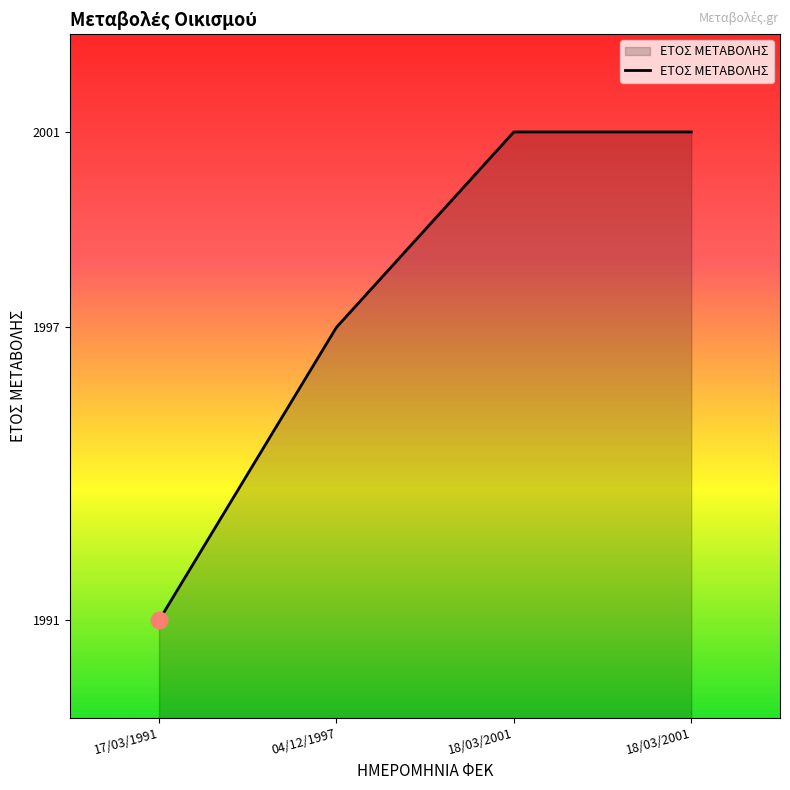

What is the change in value from 04/12/1997 to 18/03/2001?

+4